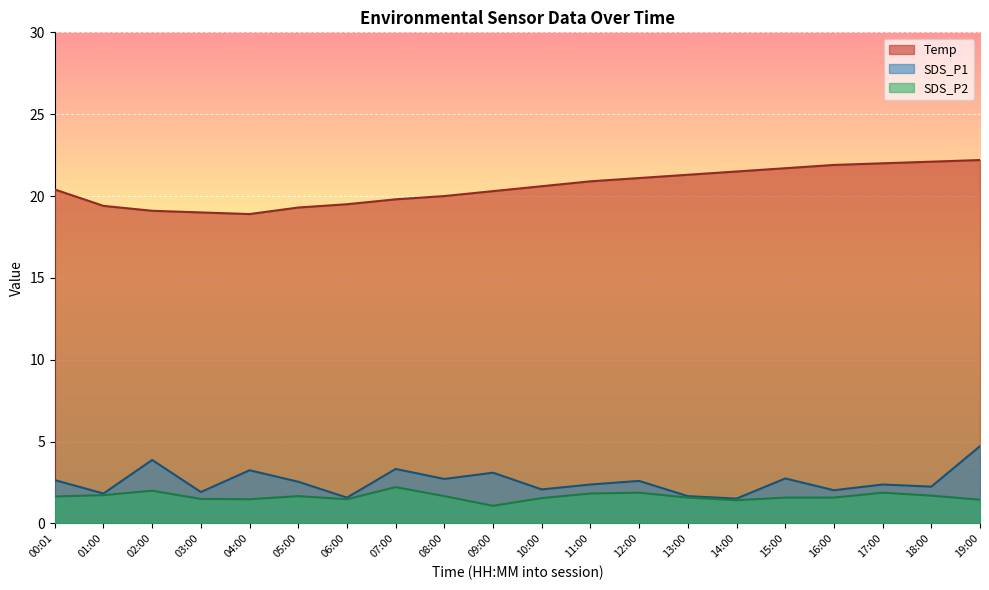

List the series in order of their peak value, lowest first.

SDS_P2, SDS_P1, Temp